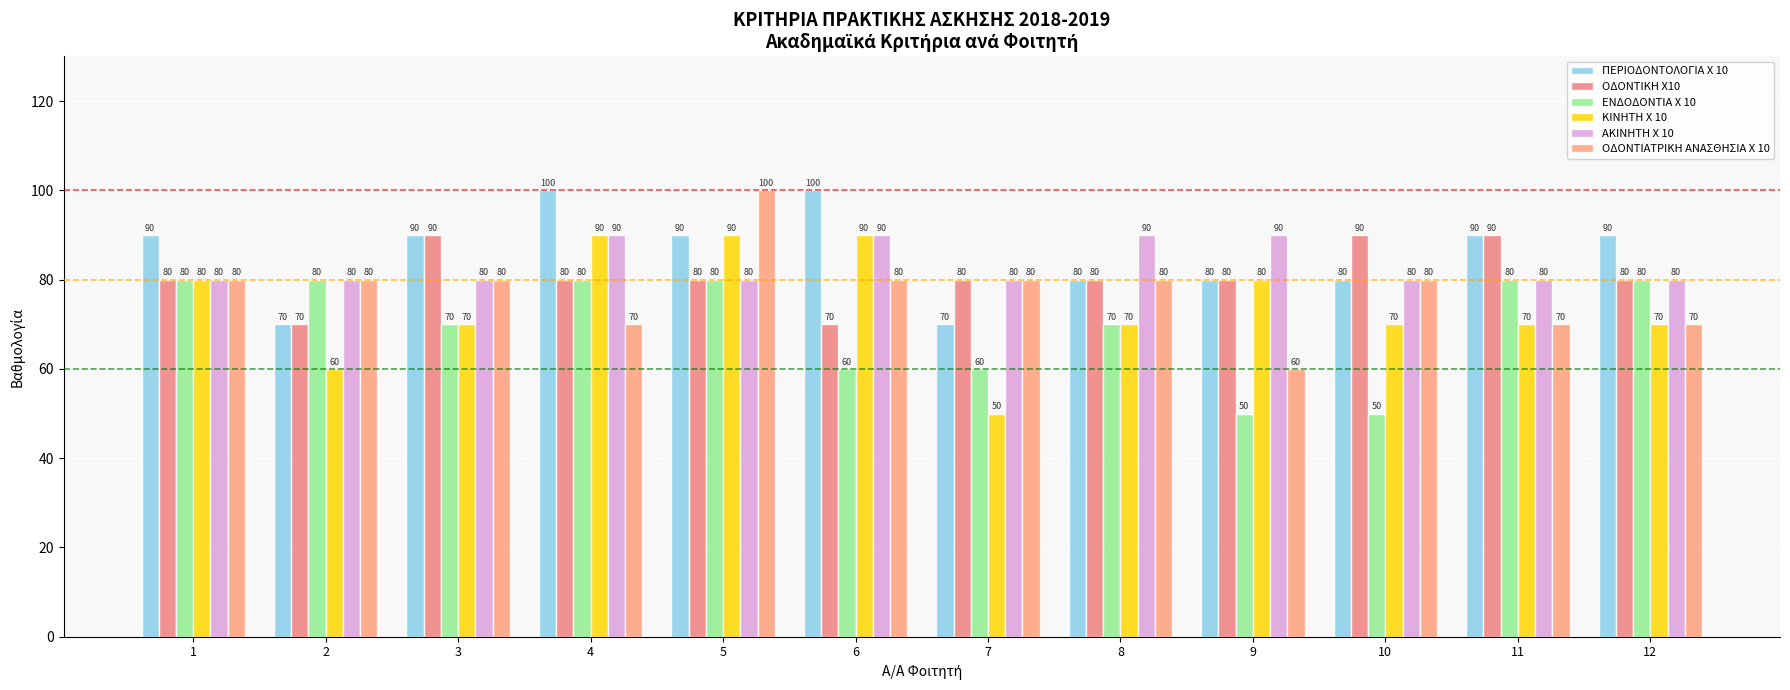

Which category has the lowest value in the ΟΔΟΝΤΙΑΤΡΙΚΗ ΑΝΑΣΘΗΣΙΑ X 10 series?

9